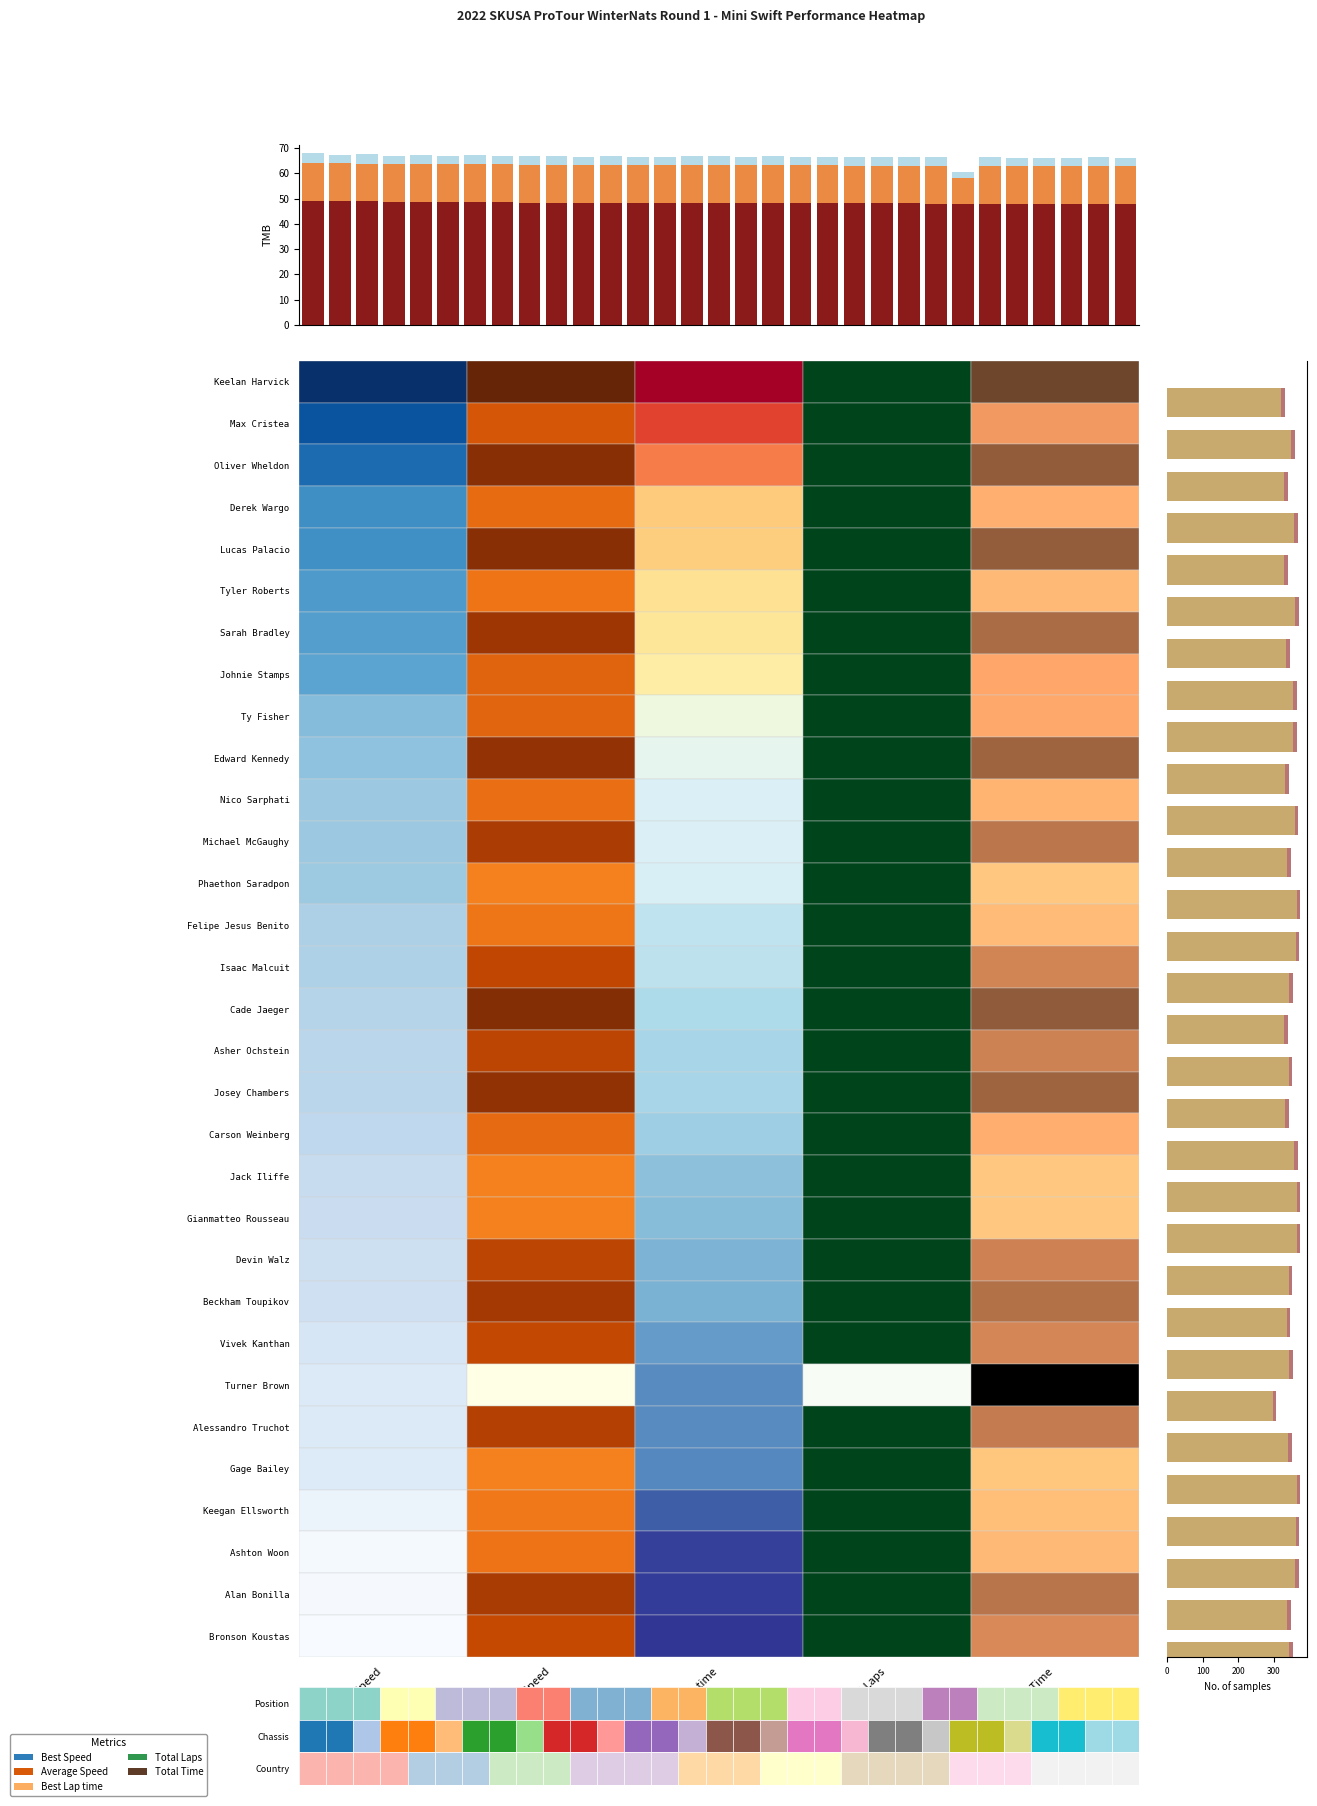

The Avg Speed ×0.3 series shows 10.6 at 24. True or false?

True